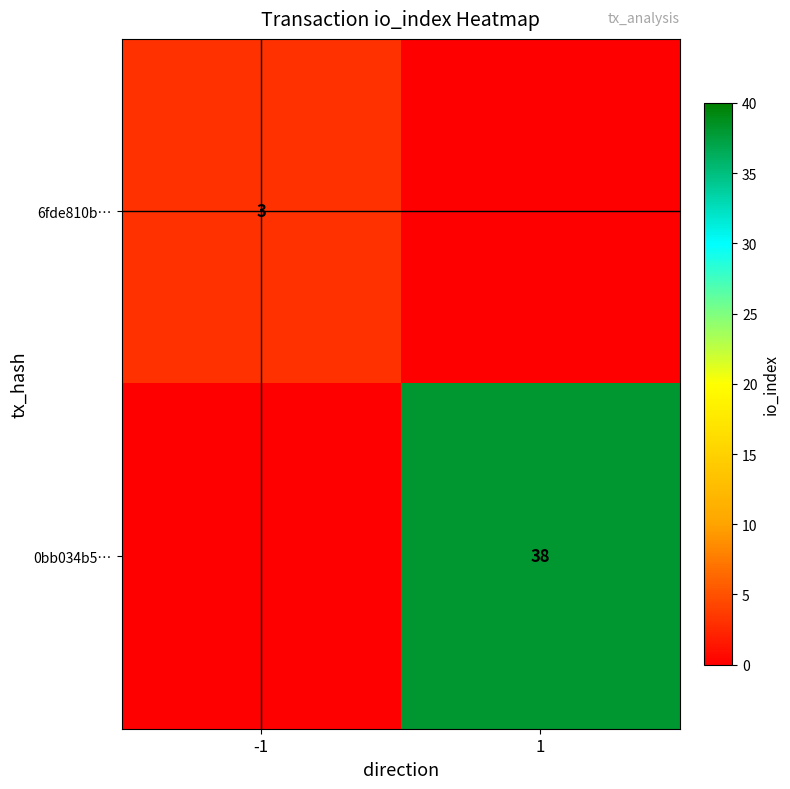

The 6fde810b… series shows 4 at -1. True or false?

False